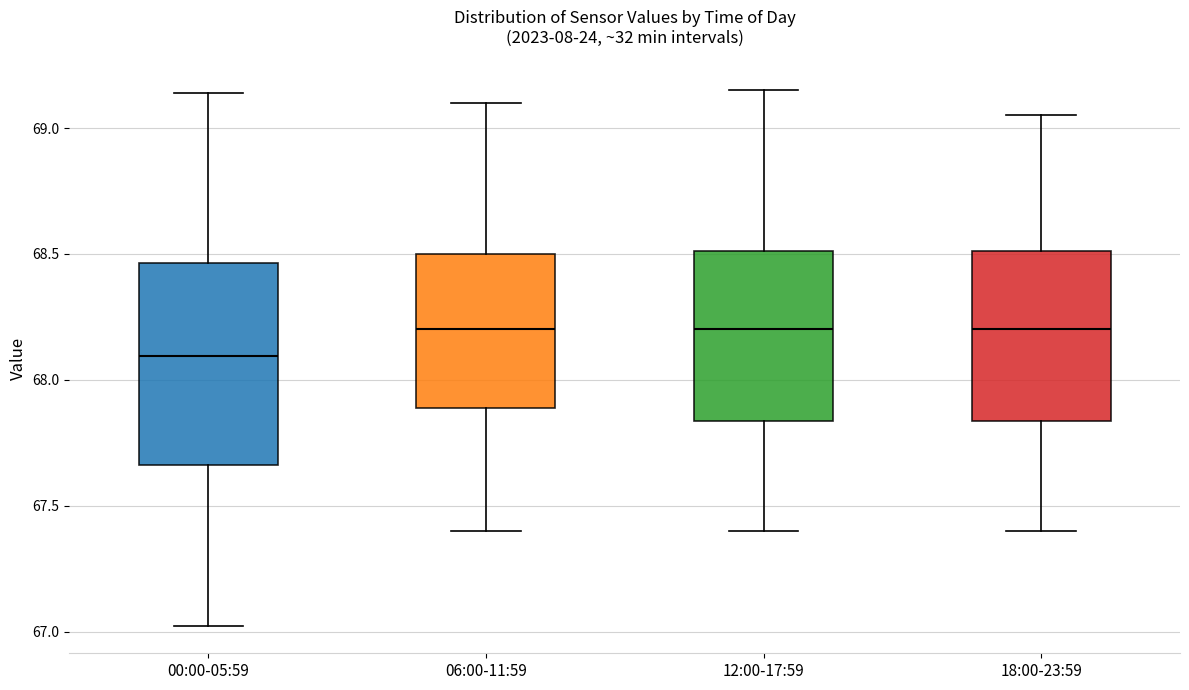

Reading left to right, read every box against the y-axis: the position of its median line, the range the box covers, and the ends of its whiskers. The values are not printed on the chart, so give them approximately, as read against the axis.

00:00-05:59: median 68.10, box 67.65 to 68.45, whiskers 67.00 to 69.15
06:00-11:59: median 68.20, box 67.90 to 68.50, whiskers 67.40 to 69.10
12:00-17:59: median 68.20, box 67.85 to 68.50, whiskers 67.40 to 69.15
18:00-23:59: median 68.20, box 67.85 to 68.50, whiskers 67.40 to 69.05